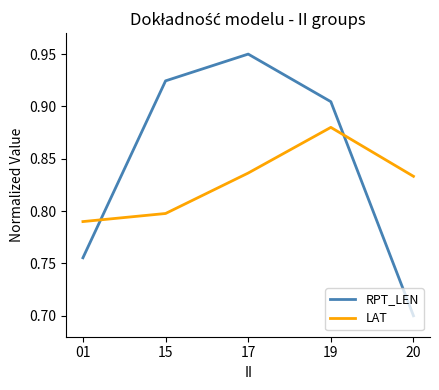

Which series has the widest spread of values?

RPT_LEN